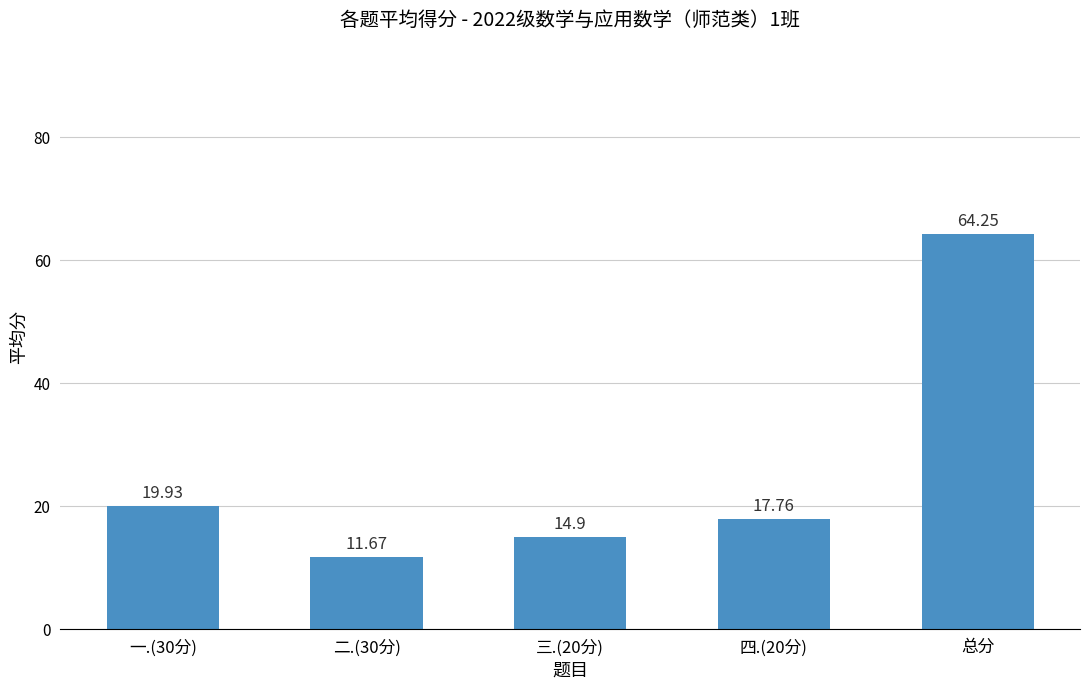

Between 三.(20分) and 二.(30分), which is larger?

三.(20分)